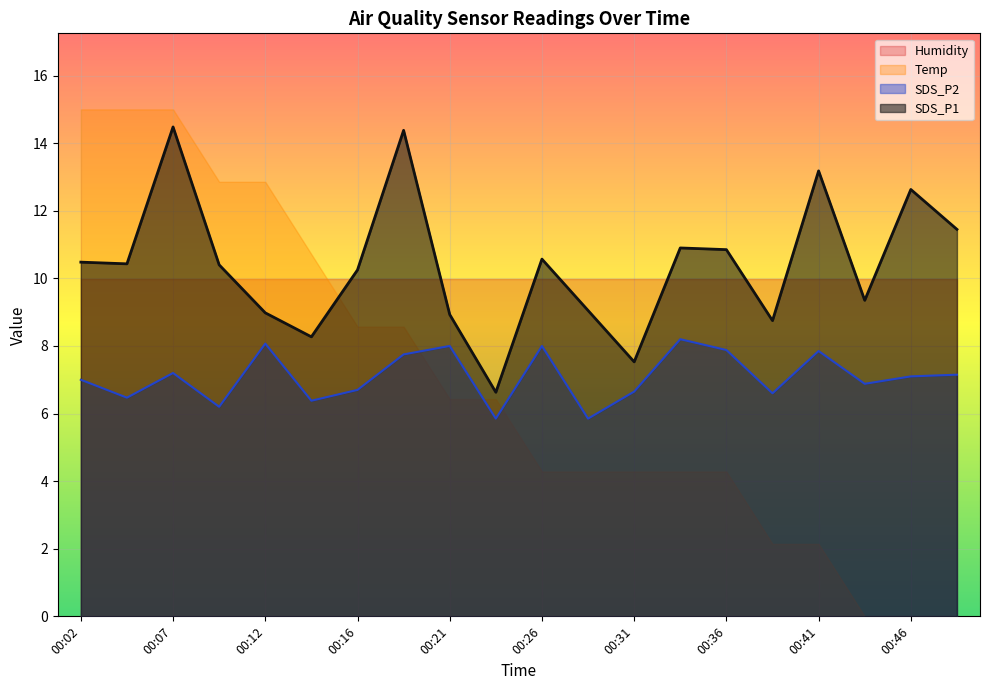

True or false: SDS_P2 and Humidity intersect in this chart.

False